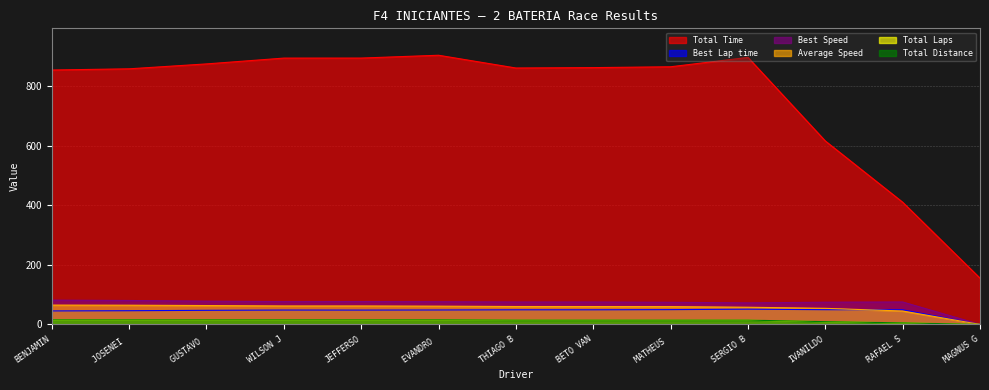

Is the value of Average Speed at JEFFERSO greater than the value of Total Distance at JOSENEI ?

Yes